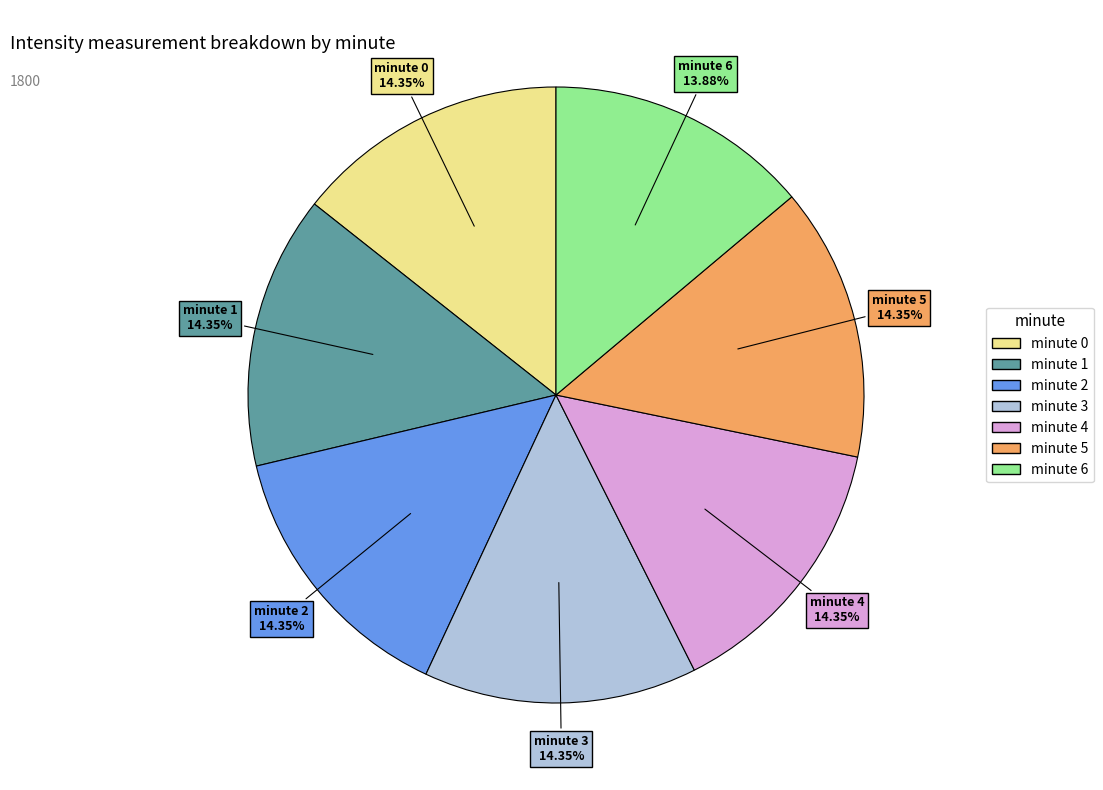

The minute 3 slice represents 14% of the pie. True or false?

True